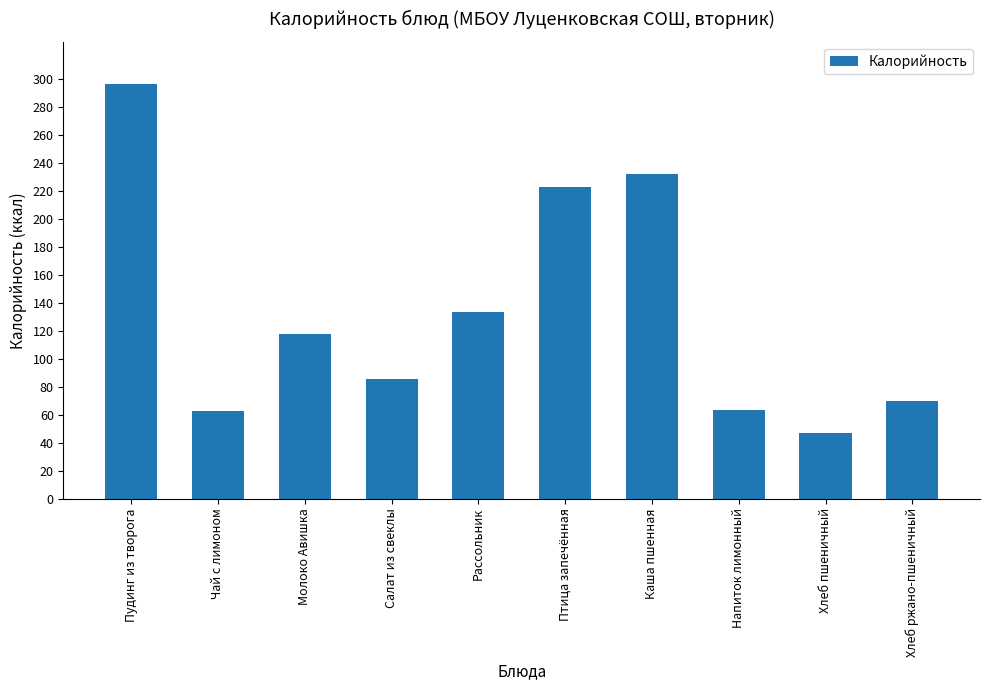

What value does the data have at Чай с лимоном?

62.5